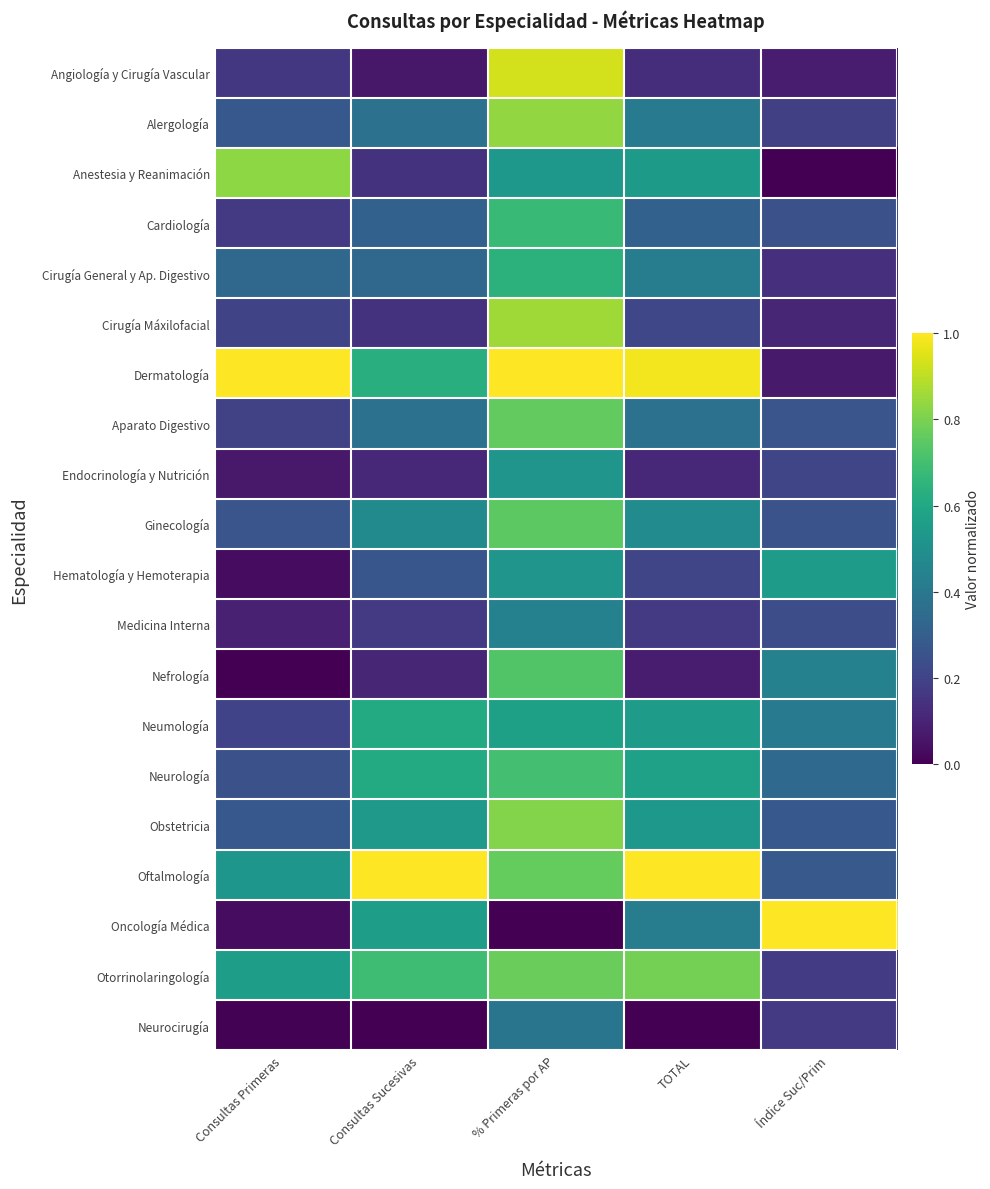

How many categories are shown in the chart?

5